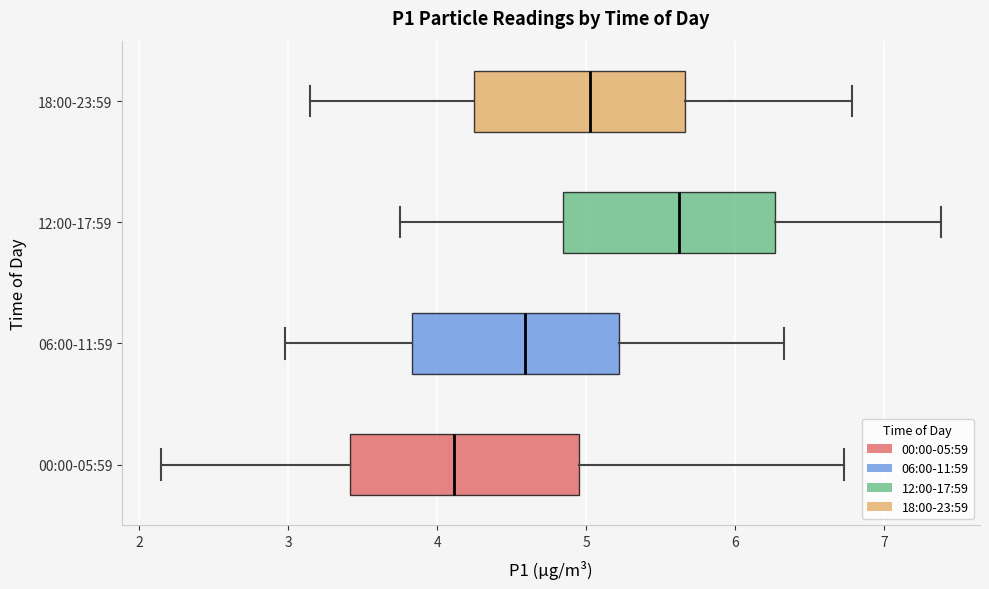

Comparing the boxes themselves (not the whiskers), which one is the widest?

00:00-05:59